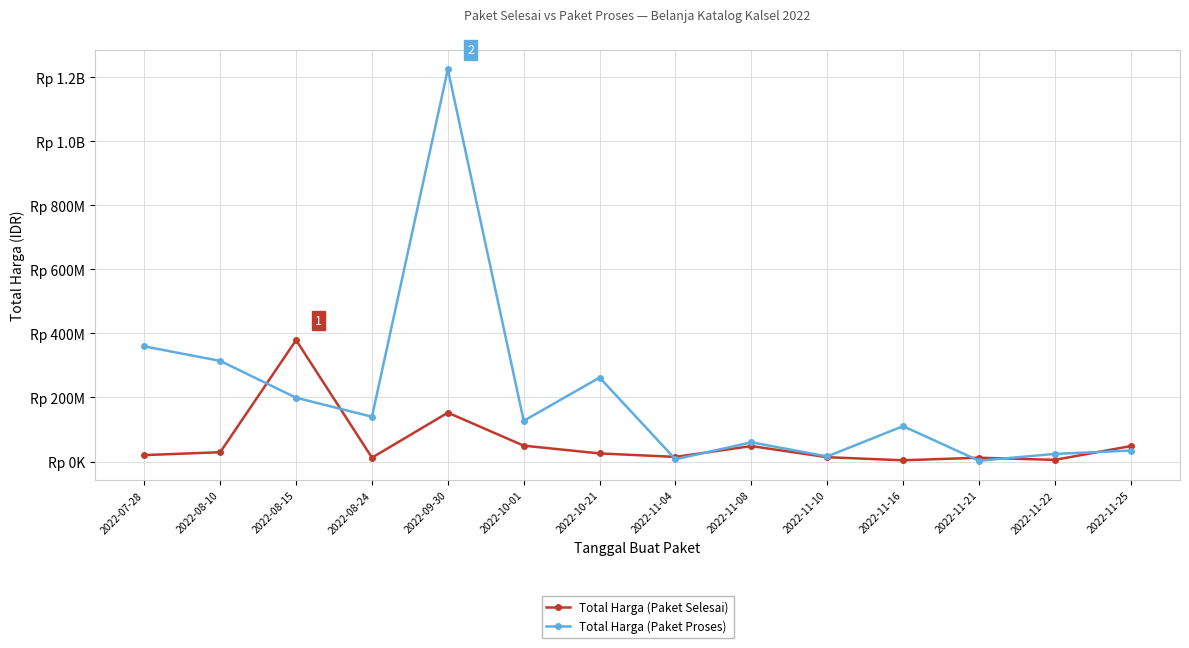

Where does the Total Harga (Paket Selesai) series first go above 25200000?

2022-08-10